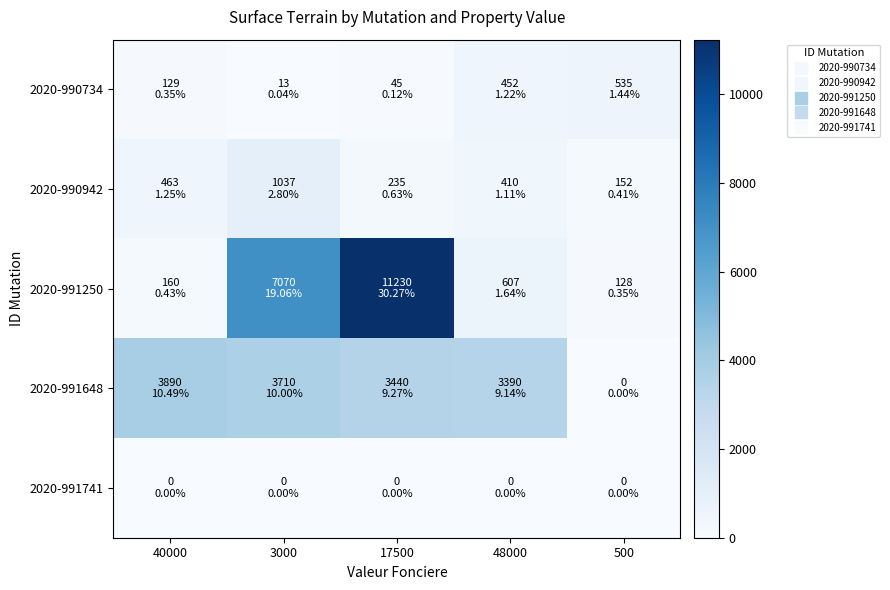

List the series in order of their peak value, highest first.

2020-991250, 2020-991648, 2020-990942, 2020-990734, 2020-991741